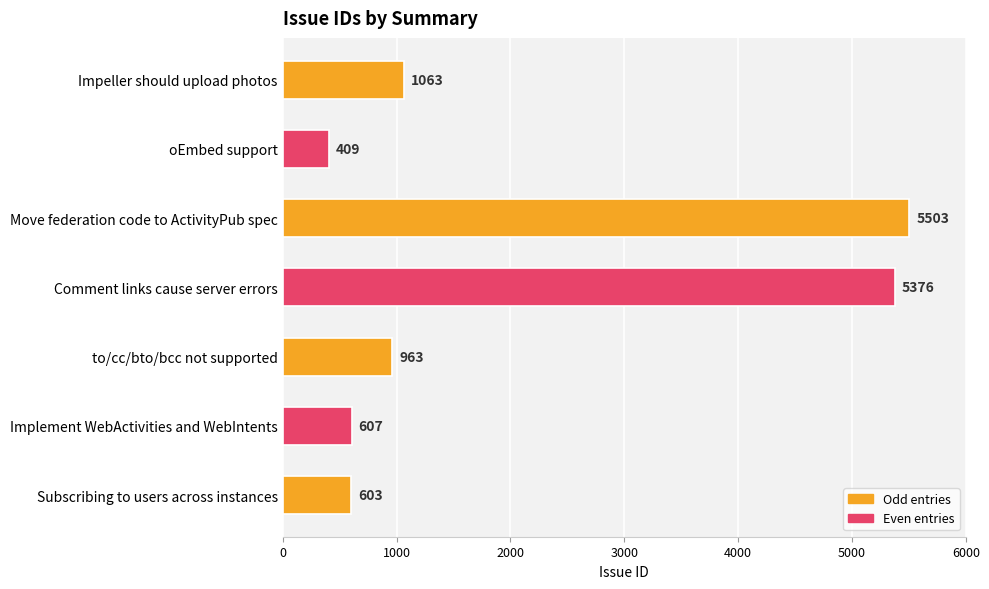

Is it true that the value at Implement WebActivities and WebIntents is 1009?

False